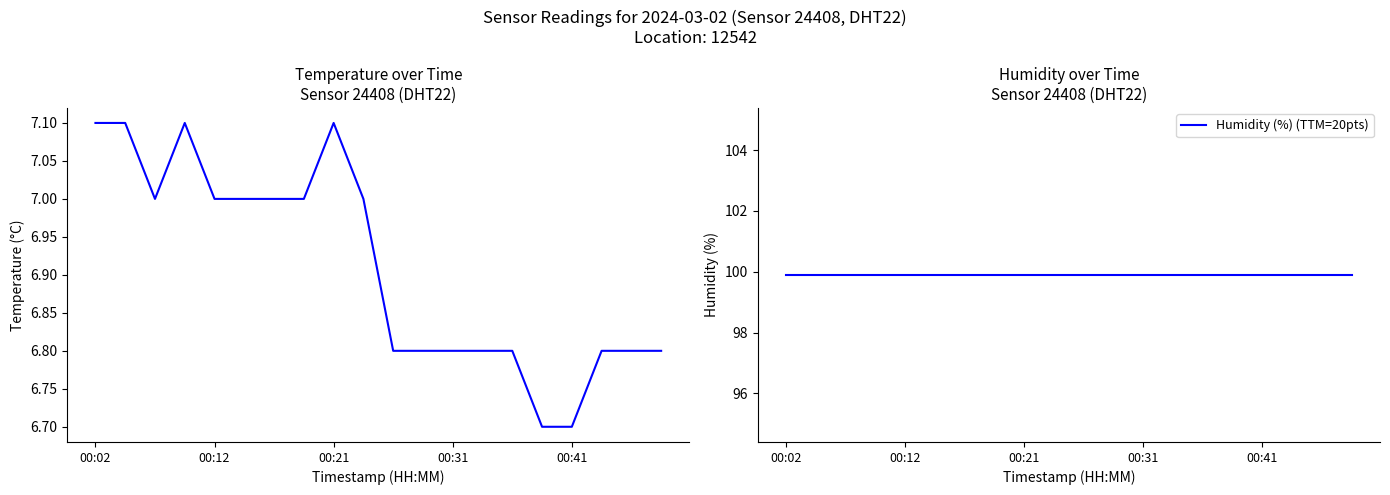

Rank the series at 17 from lowest to highest value.

Temperature (°C), Humidity (%) (TTM=20pts)